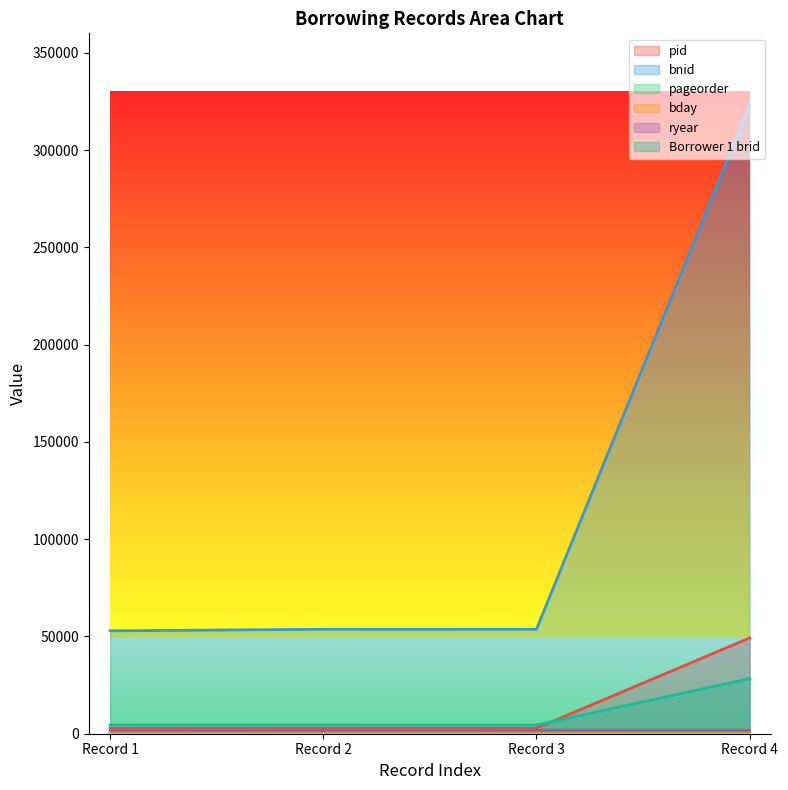

True or false: pid and pageorder intersect in this chart.

False